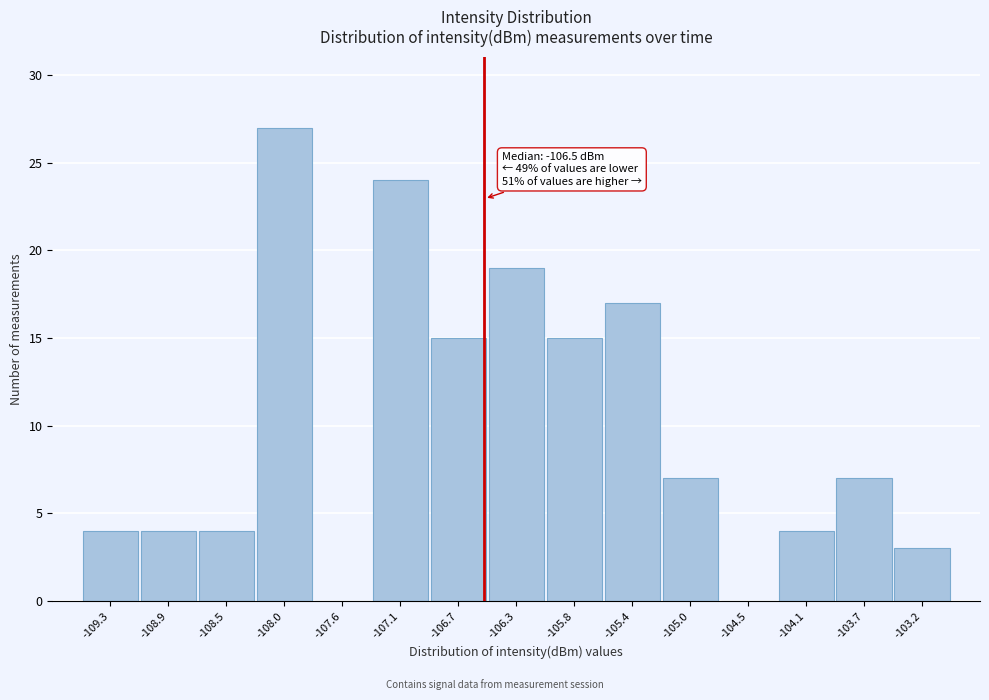

Over which range of the x-axis is the bar tallest?

-108.25 to -107.80